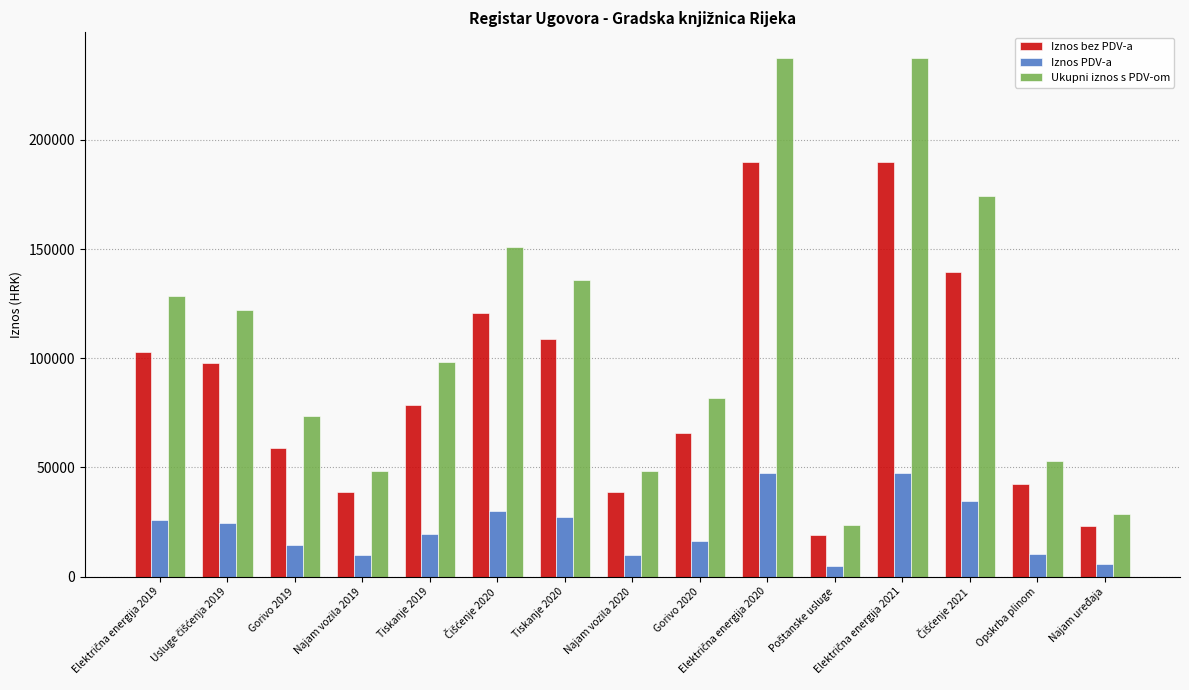

How many groups of bars are there?

15